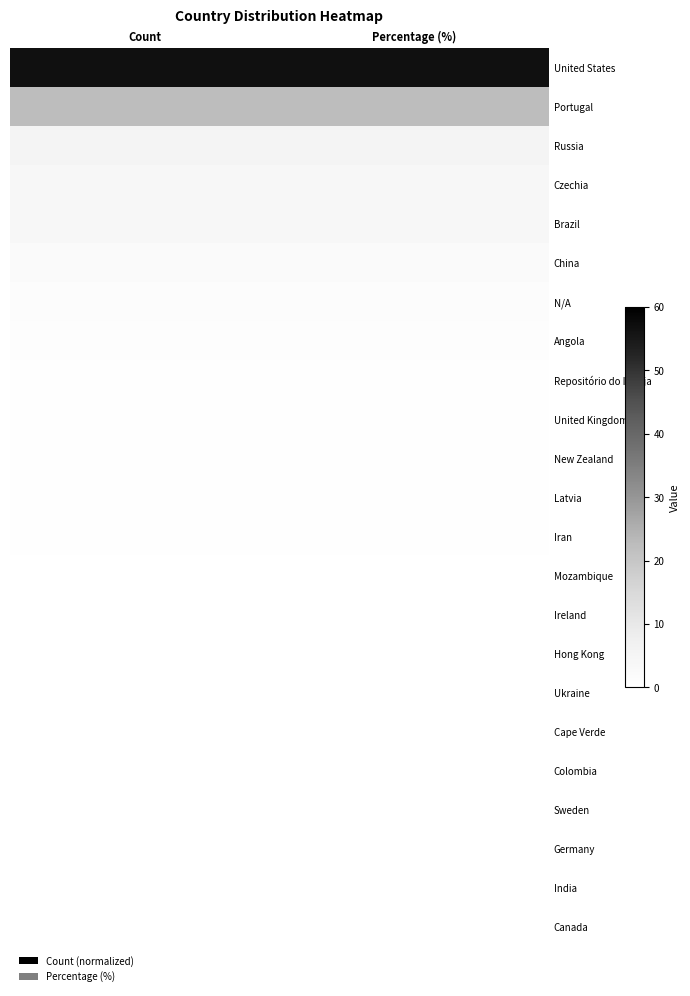

Reading left to right, list all the values displayed in this chart.

United States: Count=56.7	Percentage (%)=56.7
Portugal: Count=22.4	Percentage (%)=22.4
Russia: Count=5.4	Percentage (%)=5.4
Czechia: Count=4.2	Percentage (%)=4.2
Brazil: Count=3.6	Percentage (%)=3.6
China: Count=2.2	Percentage (%)=2.2
N/A: Count=1.3	Percentage (%)=1.3
Angola: Count=0.8	Percentage (%)=0.8
Repositório do IPBeja: Count=0.7	Percentage (%)=0.7
United Kingdom: Count=0.4	Percentage (%)=0.4
New Zealand: Count=0.4	Percentage (%)=0.4
Latvia: Count=0.4	Percentage (%)=0.4
Iran: Count=0.3	Percentage (%)=0.3
Mozambique: Count=0.2	Percentage (%)=0.2
Ireland: Count=0.2	Percentage (%)=0.2
Hong Kong: Count=0.1	Percentage (%)=0.1
Ukraine: Count=0.1	Percentage (%)=0.1
Cape Verde: Count=0.1	Percentage (%)=0.1
Colombia: Count=0.1	Percentage (%)=0.1
Sweden: Count=0.1	Percentage (%)=0.1
Germany: Count=0.1	Percentage (%)=0.1
India: Count=0.1	Percentage (%)=0.1
Canada: Count=0.1	Percentage (%)=0.1